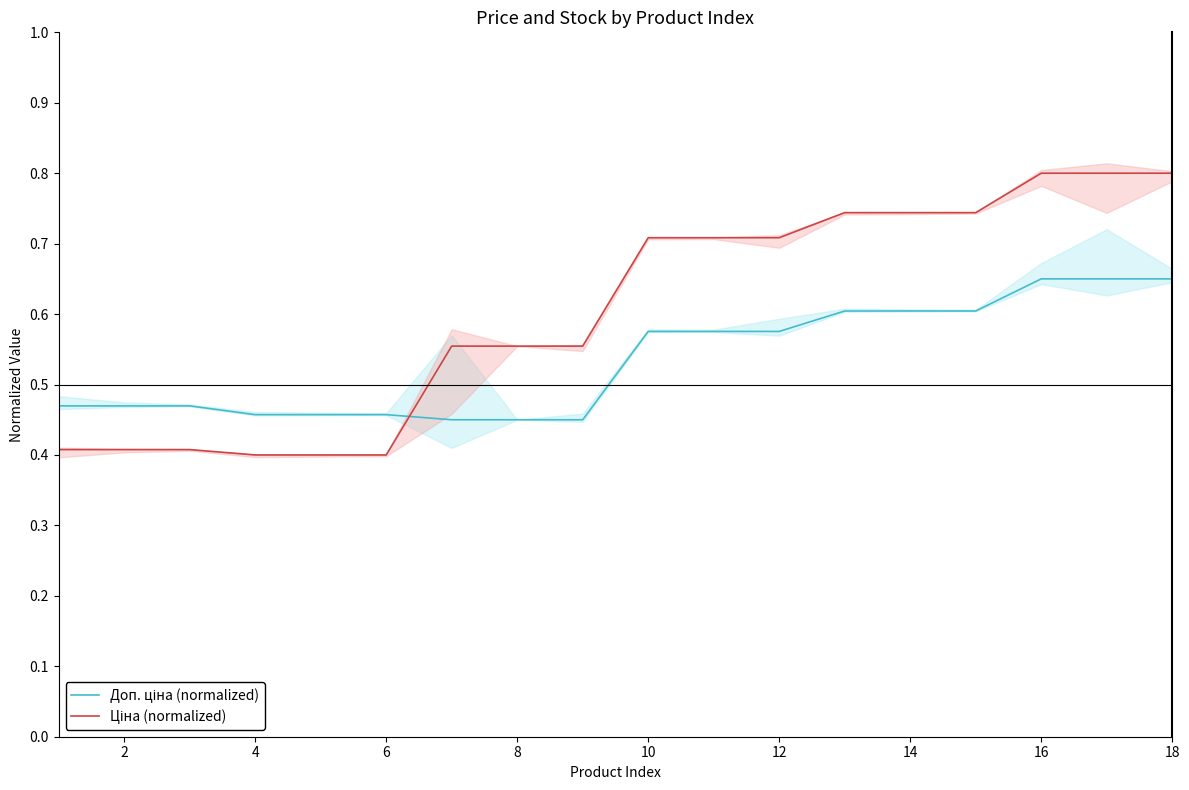

What is the maximum value shown in the chart?

0.8